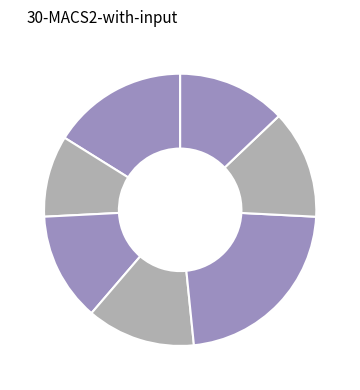

Rank the categories by value from highest to lowest.

Clinical support for Care Support Associates, Patient Care Delivery in Nursing, Patient Education and Engagement, Respiratory care in Nursing, Clinical Teaching and Supervision (Elective), Implementing Continuous Improvement Management, Wound Management in Nursing